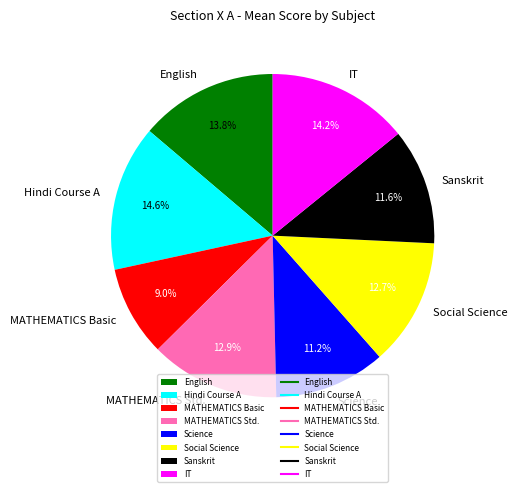

To the nearest percent, what is the combined percentage of Science and Hindi Course A?

26%